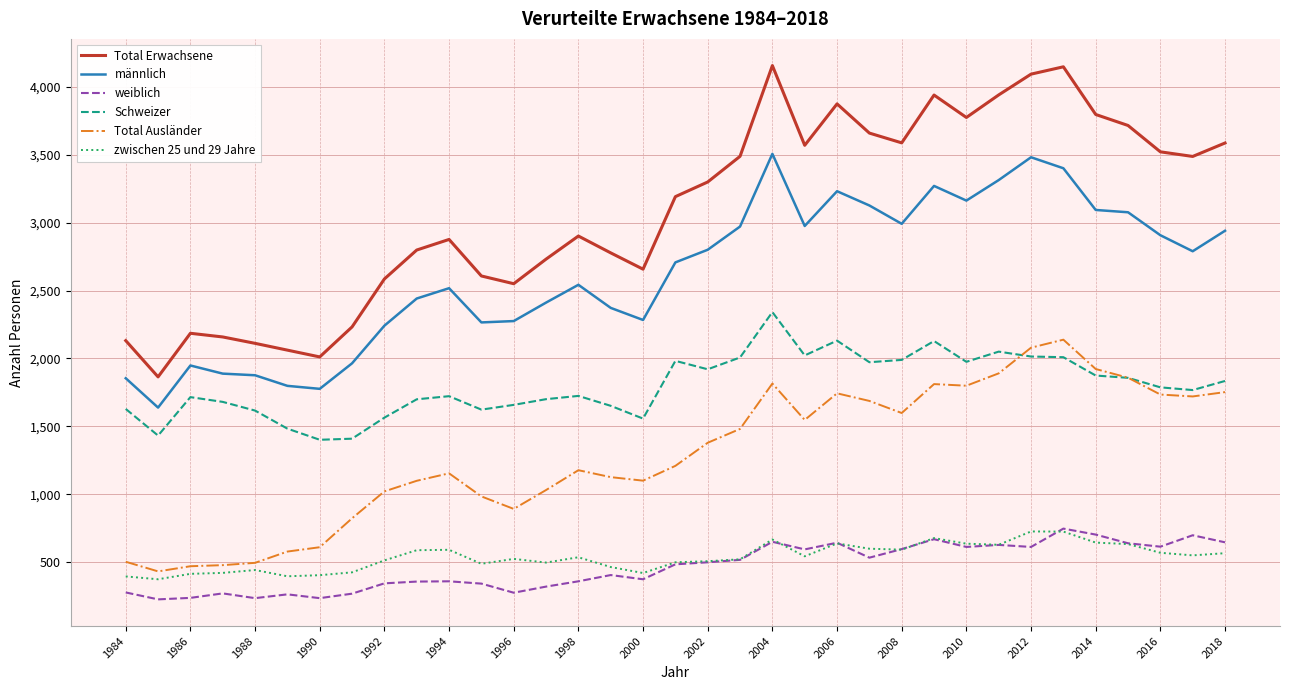

How many times do Schweizer and Total Ausländer cross each other?

2